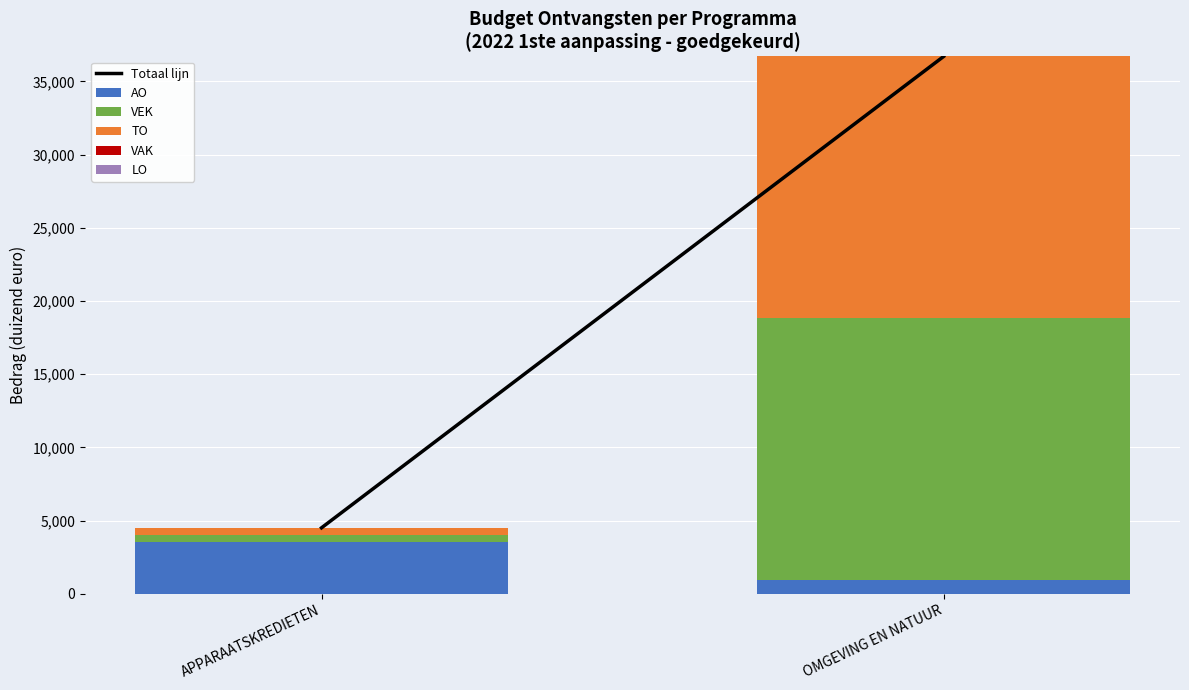

Which category has the lowest value in the AO series?

OMGEVING EN NATUUR